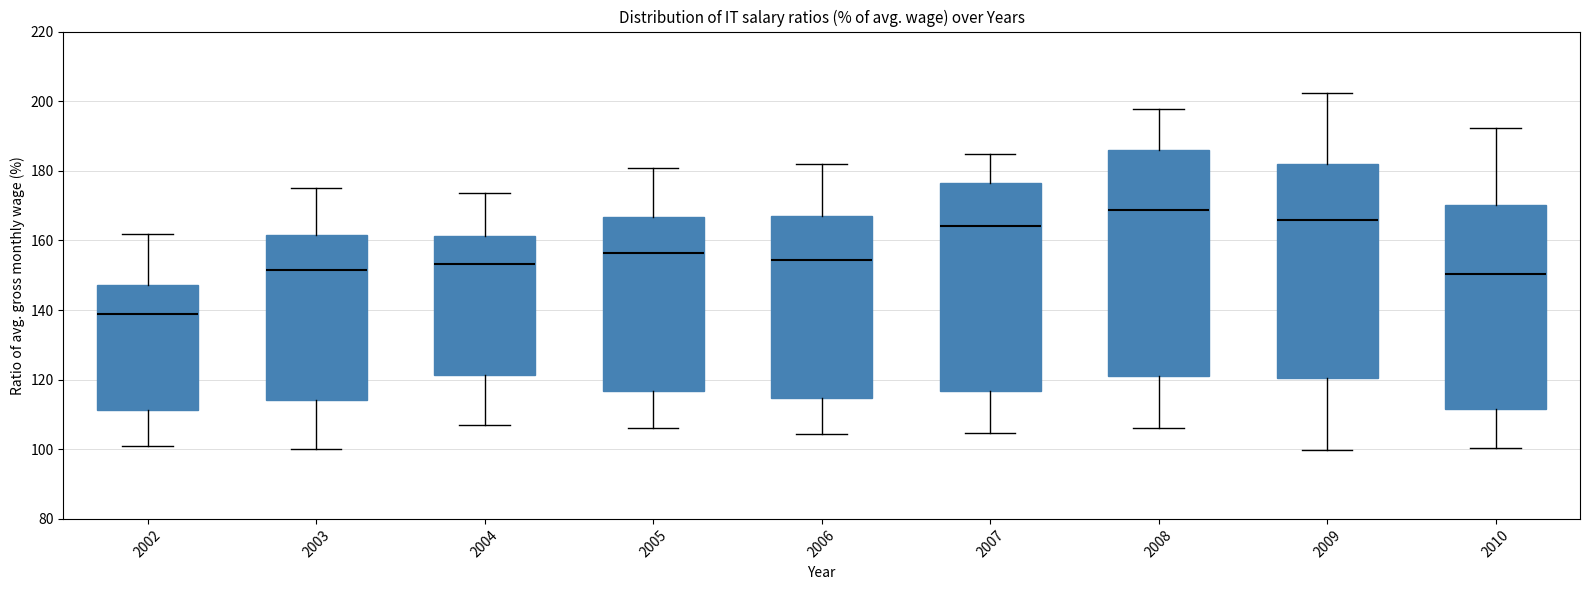

Reading left to right, read every box against the y-axis: the position of its median line, the range the box covers, and the ends of its whiskers. The values are not printed on the chart, so give them approximately, as read against the axis.

2002: median 138, box 112 to 148, whiskers 102 to 162
2003: median 152, box 114 to 162, whiskers 100 to 176
2004: median 154, box 122 to 162, whiskers 106 to 174
2005: median 156, box 116 to 166, whiskers 106 to 180
2006: median 154, box 114 to 166, whiskers 104 to 182
2007: median 164, box 116 to 176, whiskers 104 to 184
2008: median 168, box 122 to 186, whiskers 106 to 198
2009: median 166, box 120 to 182, whiskers 100 to 202
2010: median 150, box 112 to 170, whiskers 100 to 192